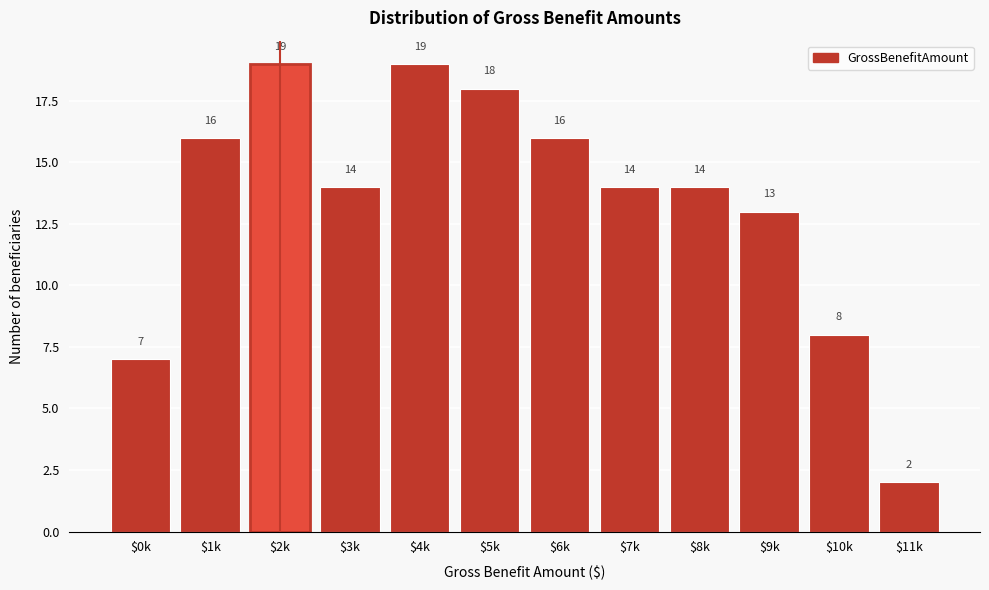

Reading left to right, transcribe all the data shown in this chart.

7	16	19	14	19	18	16	14	14	13	8	2